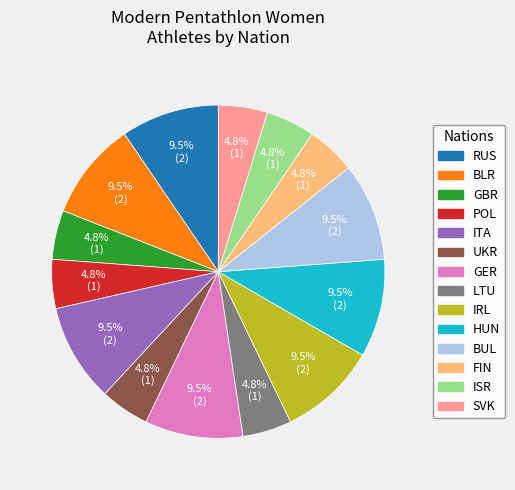

To the nearest percent, what percentage of the pie is LTU?

5%